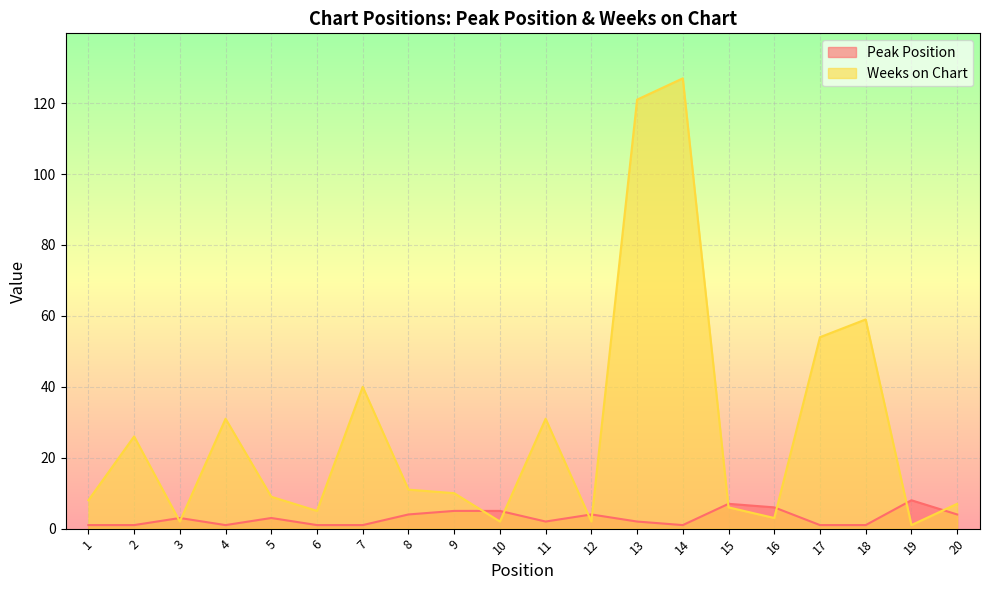

Count the number of data series in this chart.

2